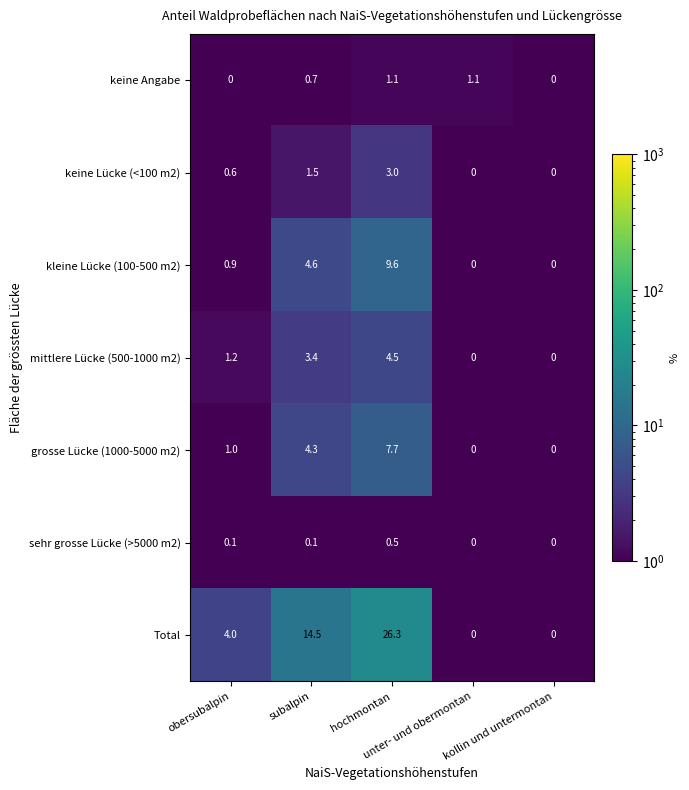

What is the highest value of the kleine Lücke (100-500 m2) series?

9.6